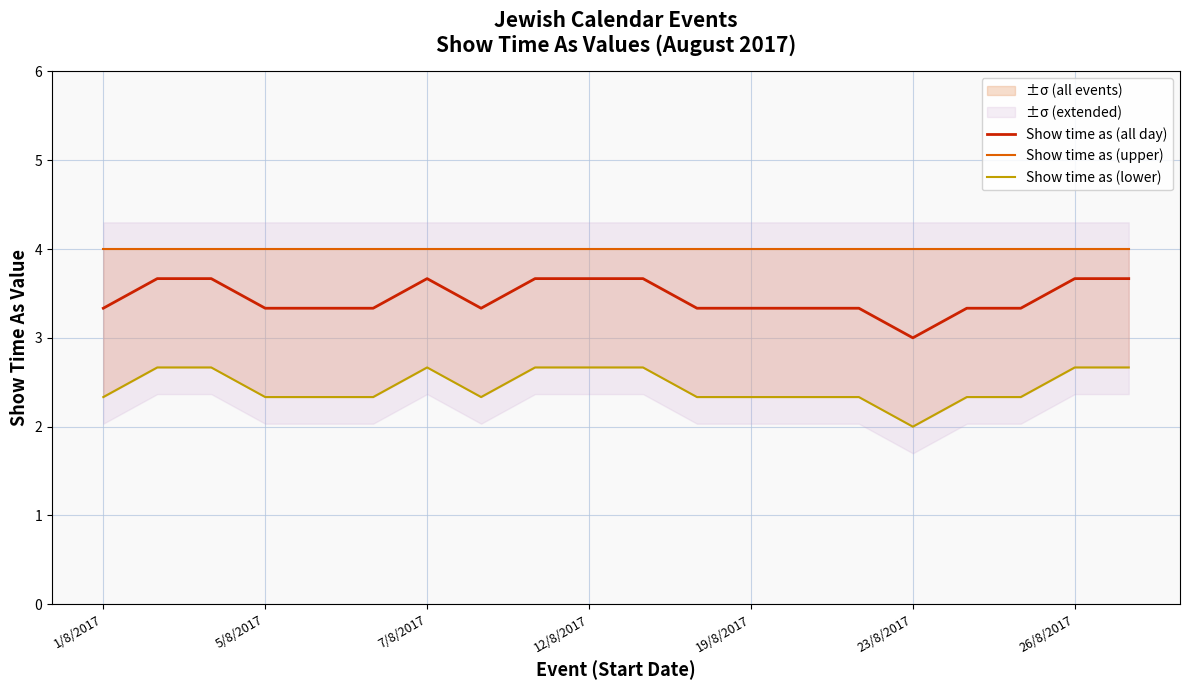

At which label does Show time as (upper) reach its minimum?

1/8/2017